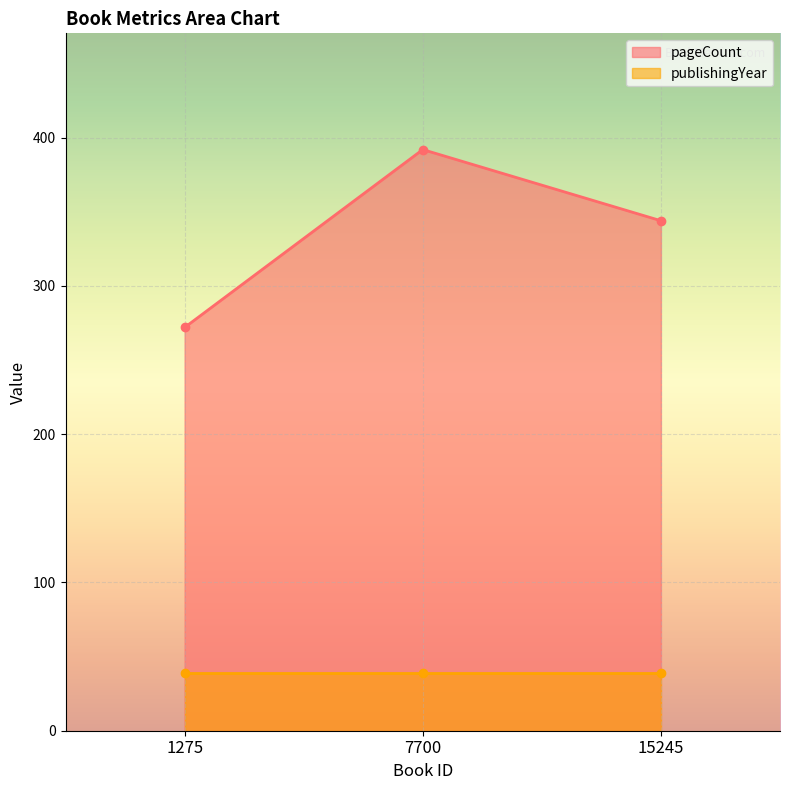

Approximately how many times larger is the value at 15245 compared to 1275?

1.3